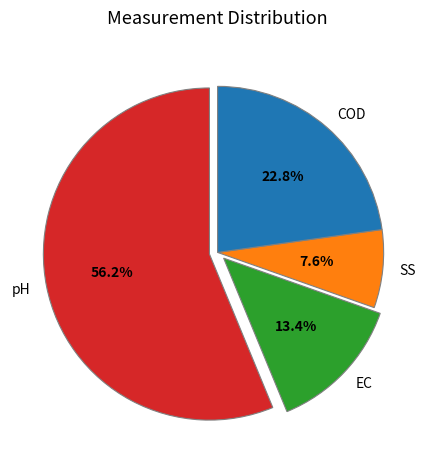

Does any single category account for the majority?

Yes